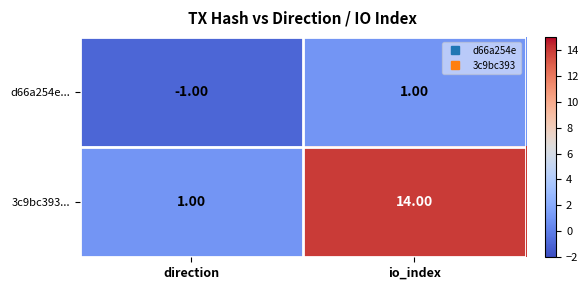

What is the sum of the 3c9bc393... values at io_index and direction?

15